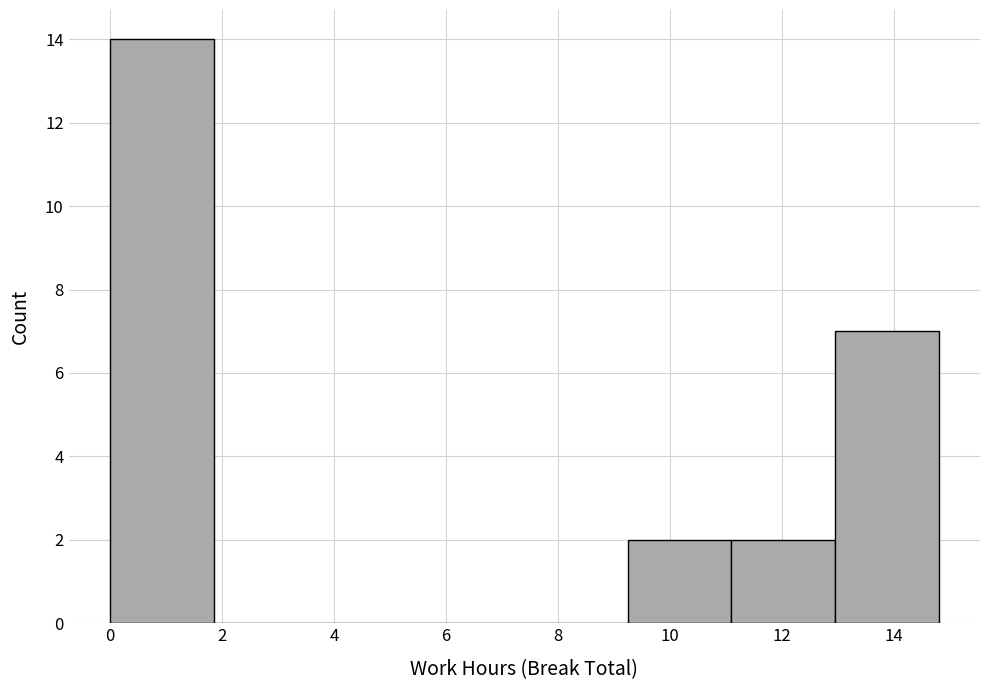

Reading left to right, list every bar in this chart as the range it spans on the x-axis followed by its height. Neither the bar edges nor the heights are printed on the chart, so give them approximately, as read against the axes.

0.0 to 1.8: 14
1.8 to 3.6: 0
3.6 to 5.6: 0
5.6 to 7.4: 0
7.4 to 9.2: 0
9.2 to 11.0: 2
11.0 to 13.0: 2
13.0 to 14.8: 7